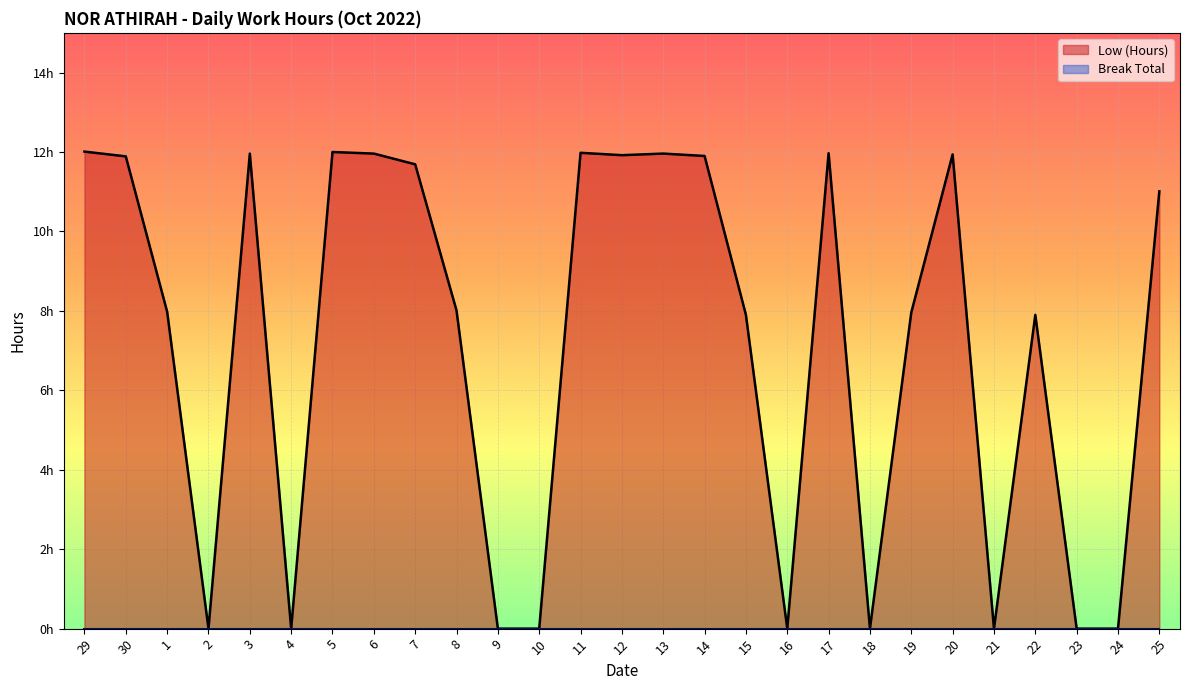

What is the value of the 3rd point from the left?

8.0